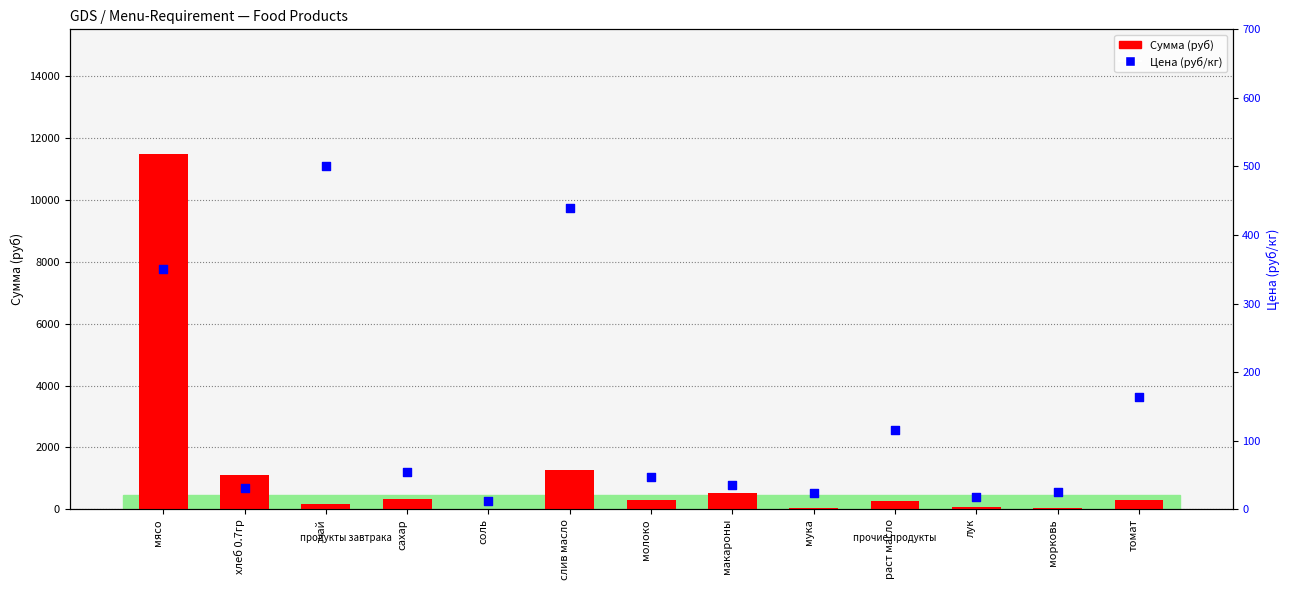

Which series has the largest Y range (max minus min)?

Сумма (руб)